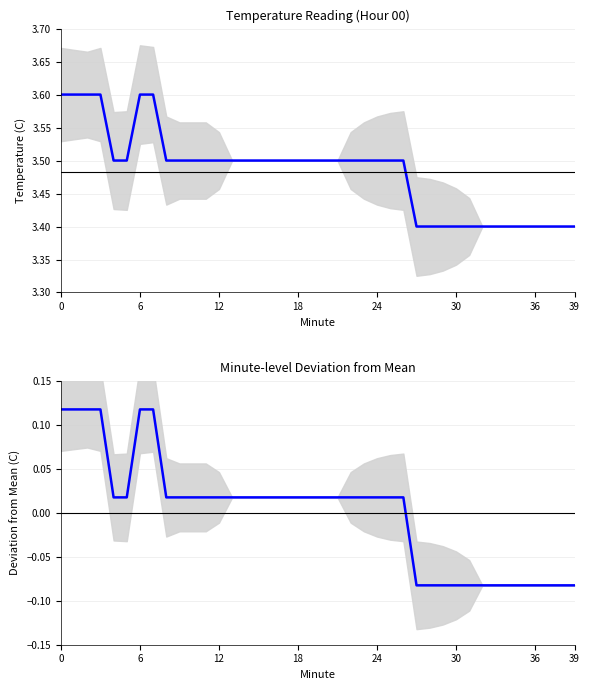

How many values in the Deviation from Mean (C) series exceed 0?

27